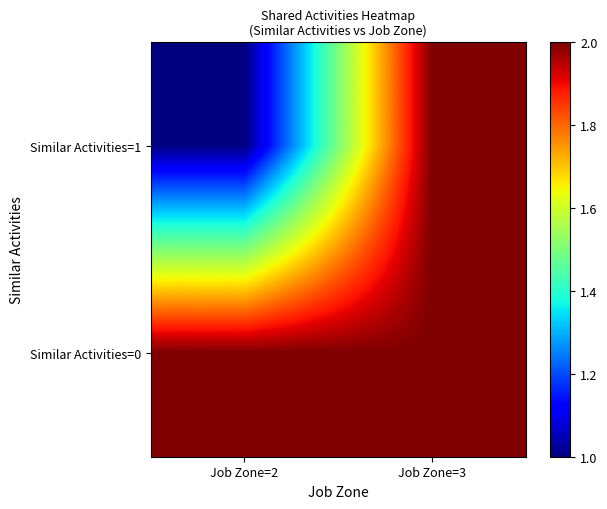

Rank the series at Job Zone=2 from lowest to highest value.

Similar Activities=1, Similar Activities=0